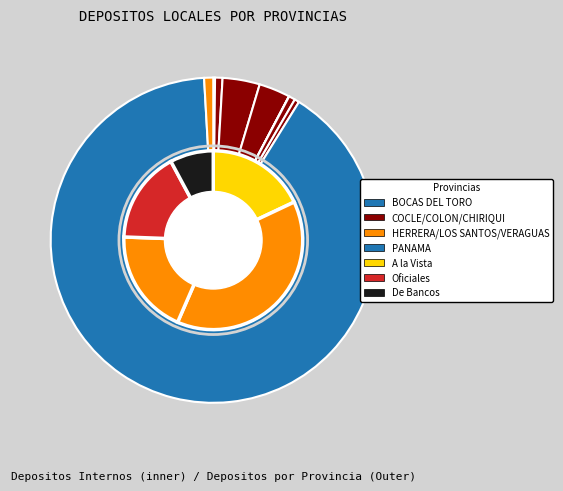

What portion of the pie excludes LOS SANTOS?

99.5%